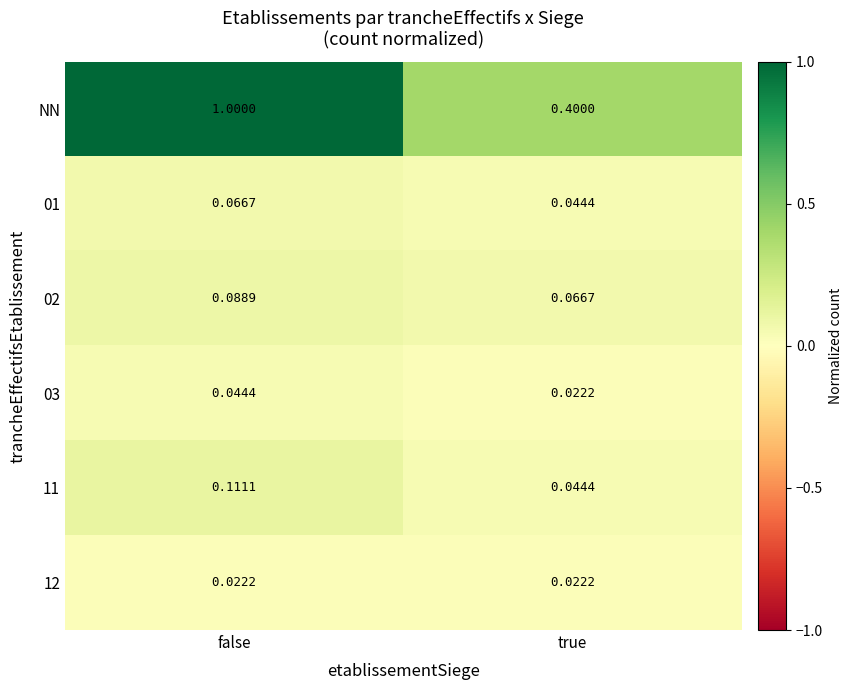

Is the value of 01 at false greater than the value of NN at true?

No